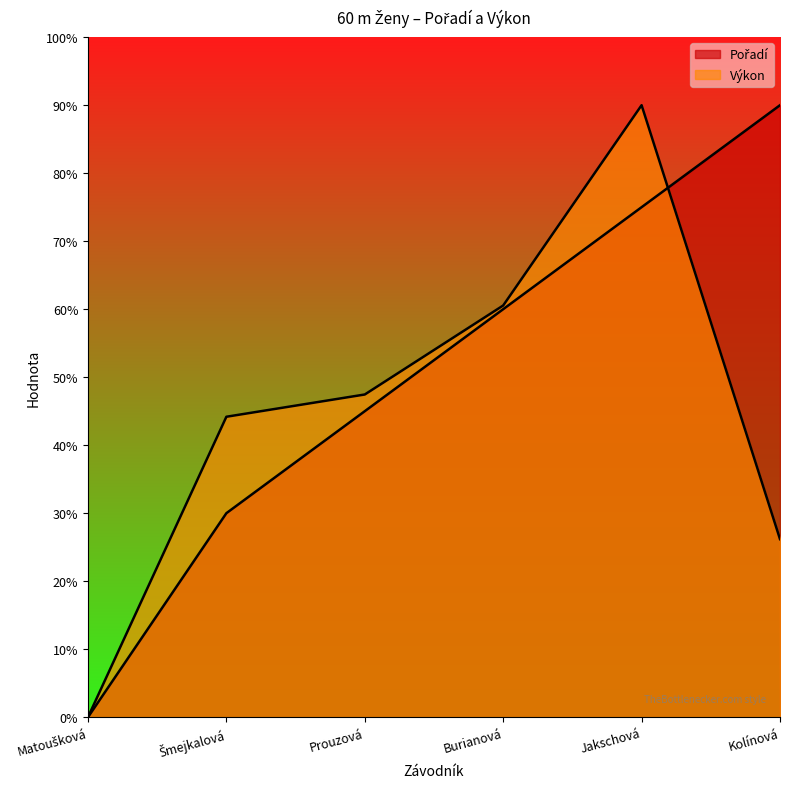

Reading left to right, extract all data points from this chart.

Pořadí: 0.0	3.0	4.5	6.0	7.5	9.0
Výkon: 0.0	4.4	4.7	6.1	9.0	2.6